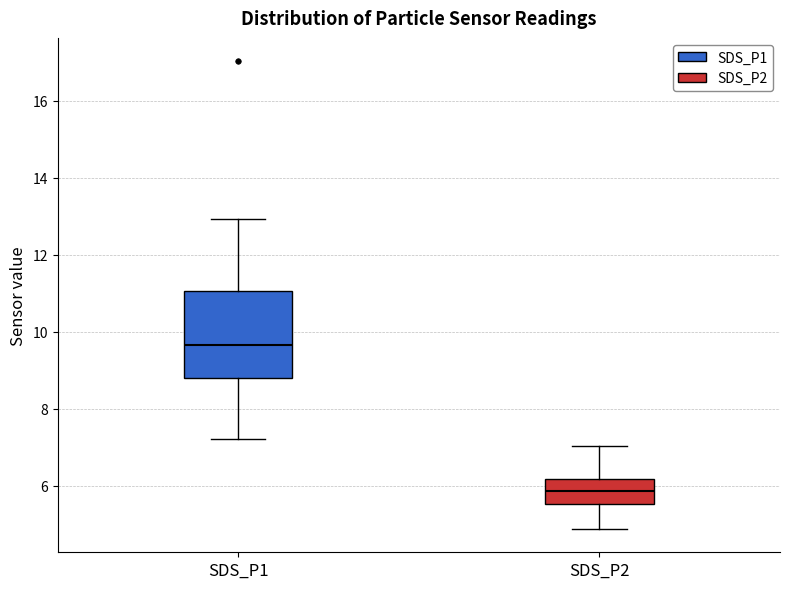

Which box is the tallest, from its lower edge to its upper edge?

SDS_P1